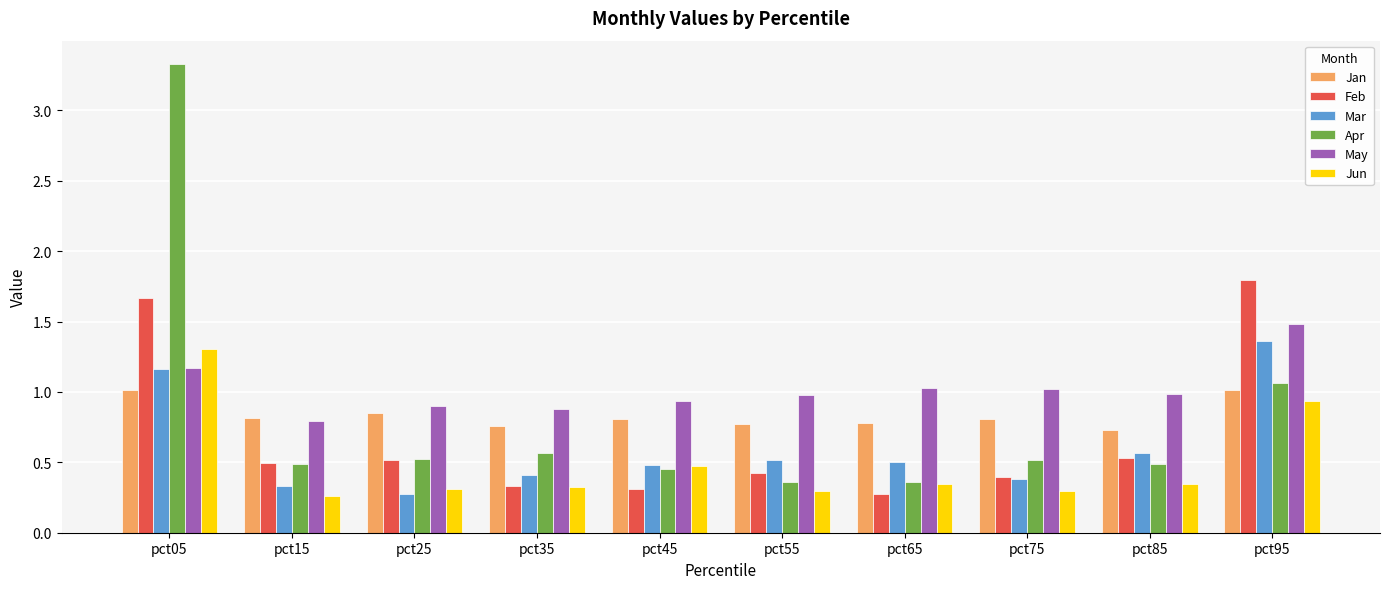

Is it true that Apr equals 0.5 at pct75?

True